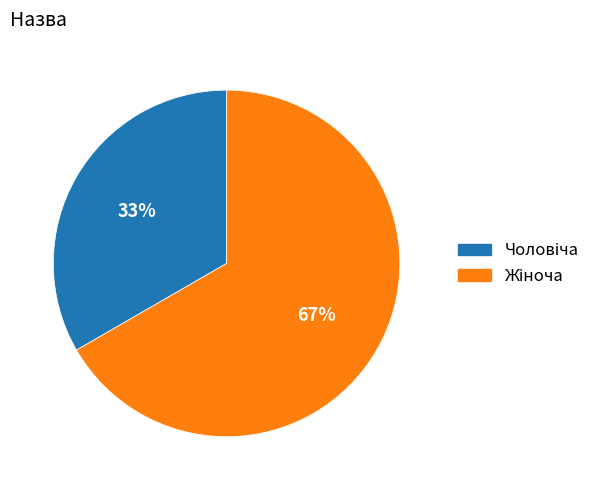

To the nearest percent, what is the average slice percentage?

50%